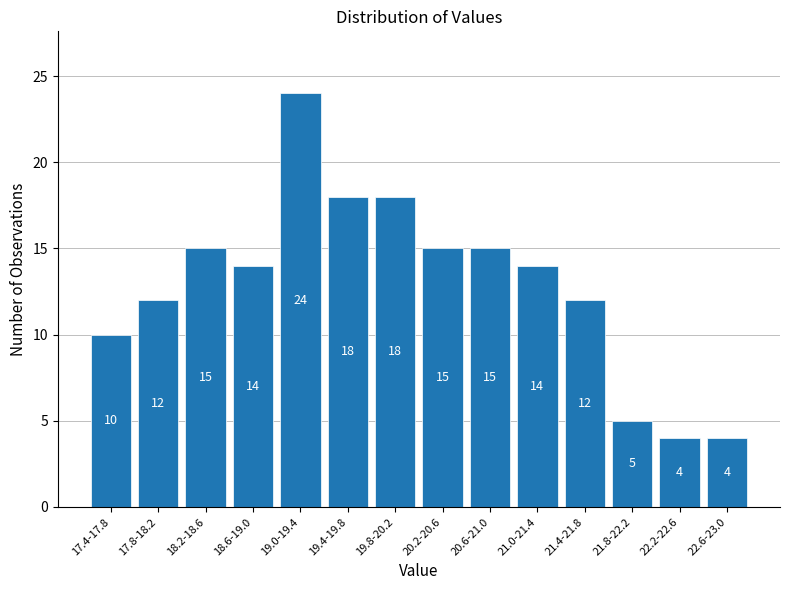

Reading left to right, transcribe all the data shown in this chart.

17.4-17.8=10	17.8-18.2=12	18.2-18.6=15	18.6-19.0=14	19.0-19.4=24	19.4-19.8=18	19.8-20.2=18	20.2-20.6=15	20.6-21.0=15	21.0-21.4=14	21.4-21.8=12	21.8-22.2=5	22.2-22.6=4	22.6-23.0=4